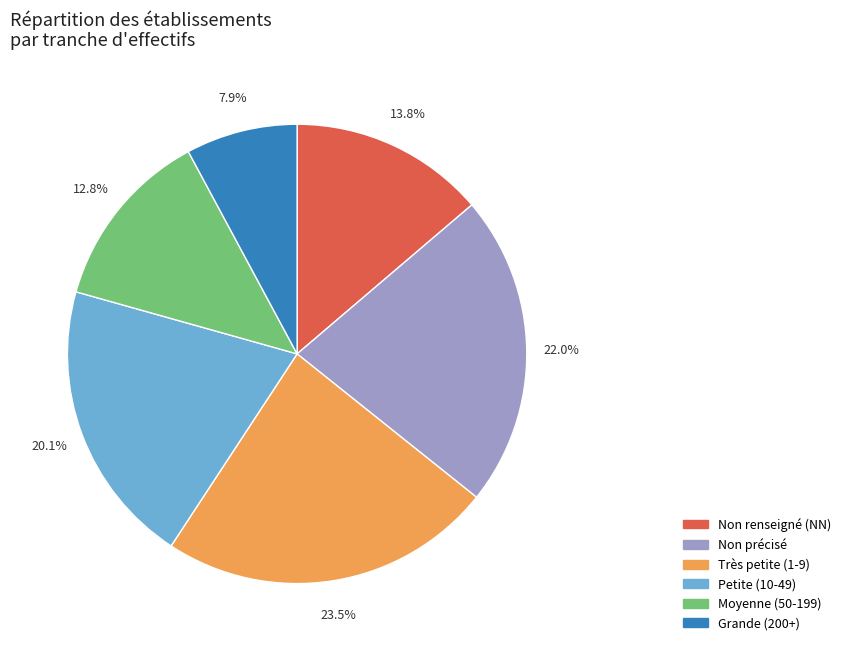

To the nearest percent, what is the difference between the largest and smallest slice percentages?

16%